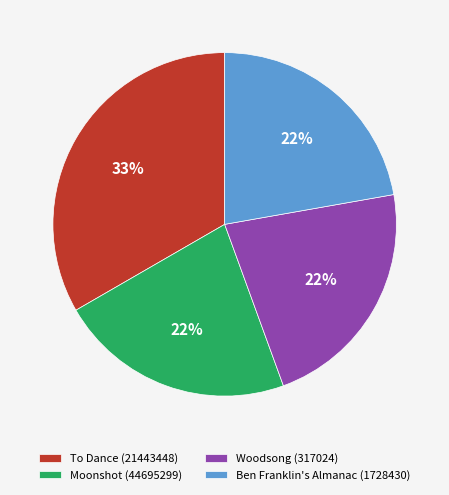

Does any single category account for the majority?

No